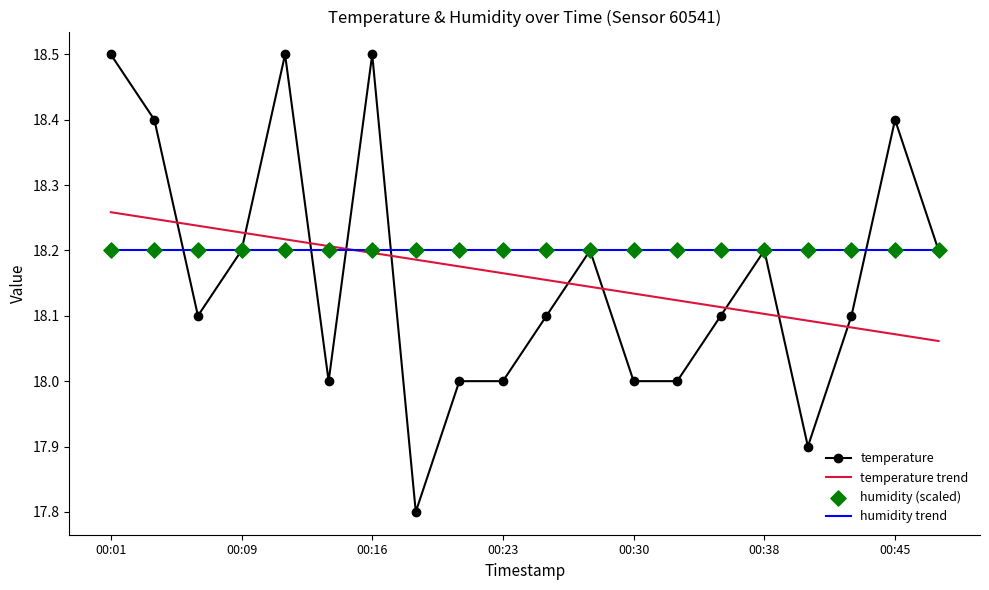

Which series has the largest range (max minus min)?

temperature